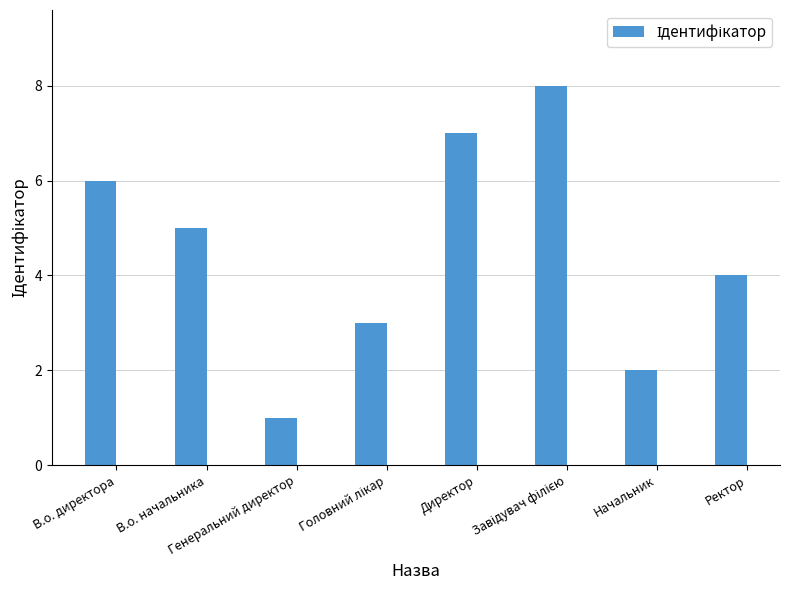

How many data points are less than 5?

4